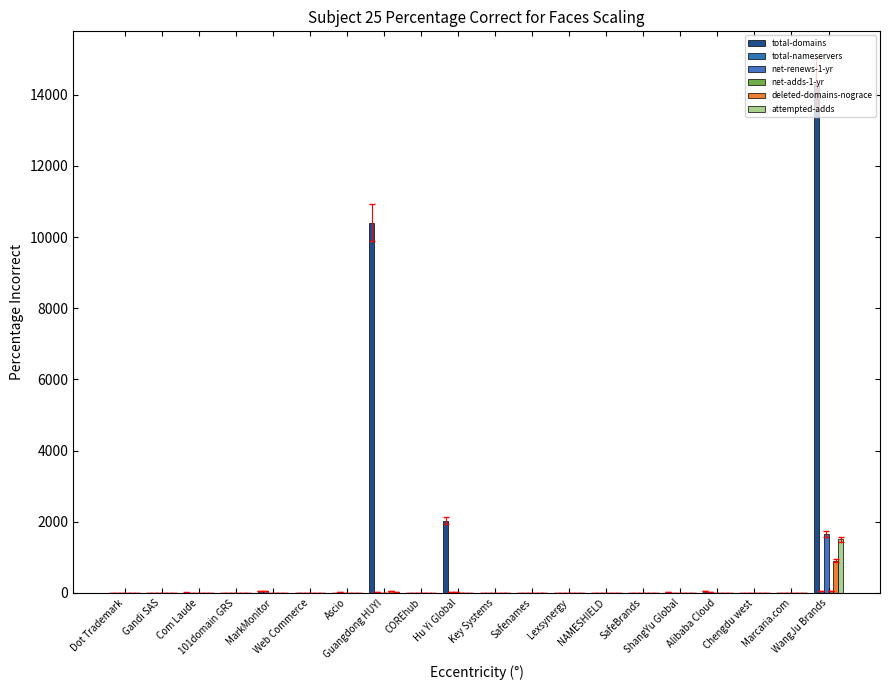

How many categories are shown in the chart?

20